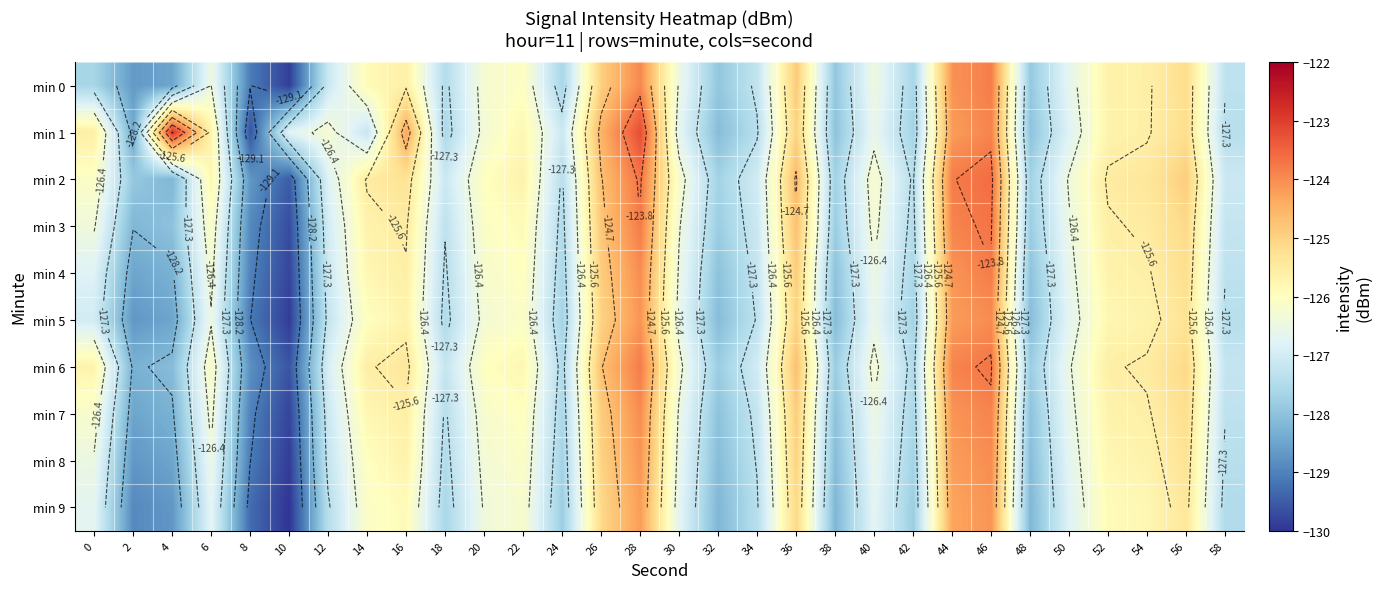

True or false: min 5 has a value of -225.4 at 38.

False